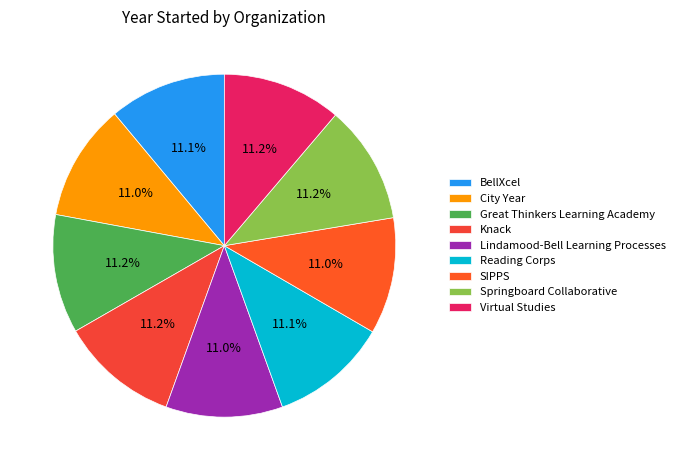

True or false: City Year accounts for 11% of the total.

True